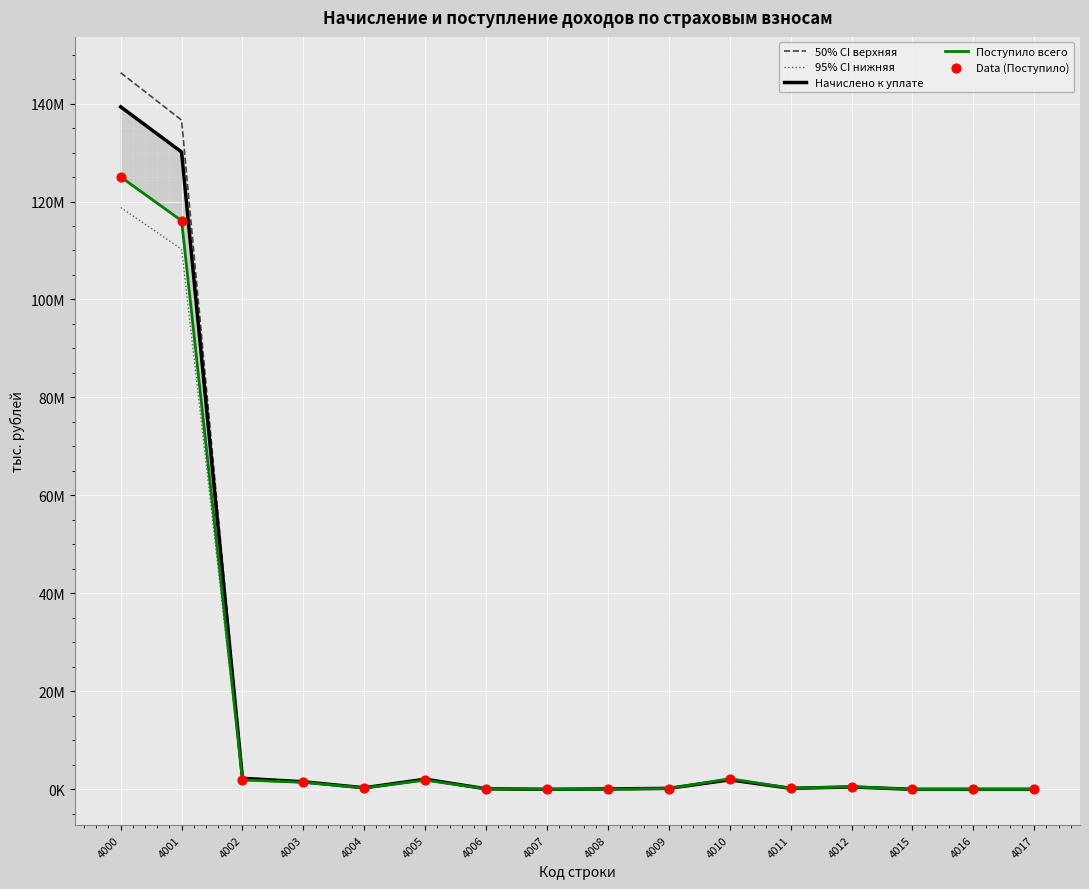

What is the total value across all series at 4011?

1026979.7